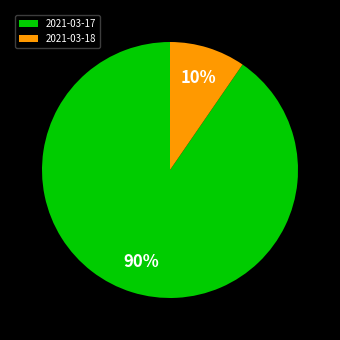

Is the sum of 2021-03-18 and 2021-03-17 greater than half?

Yes